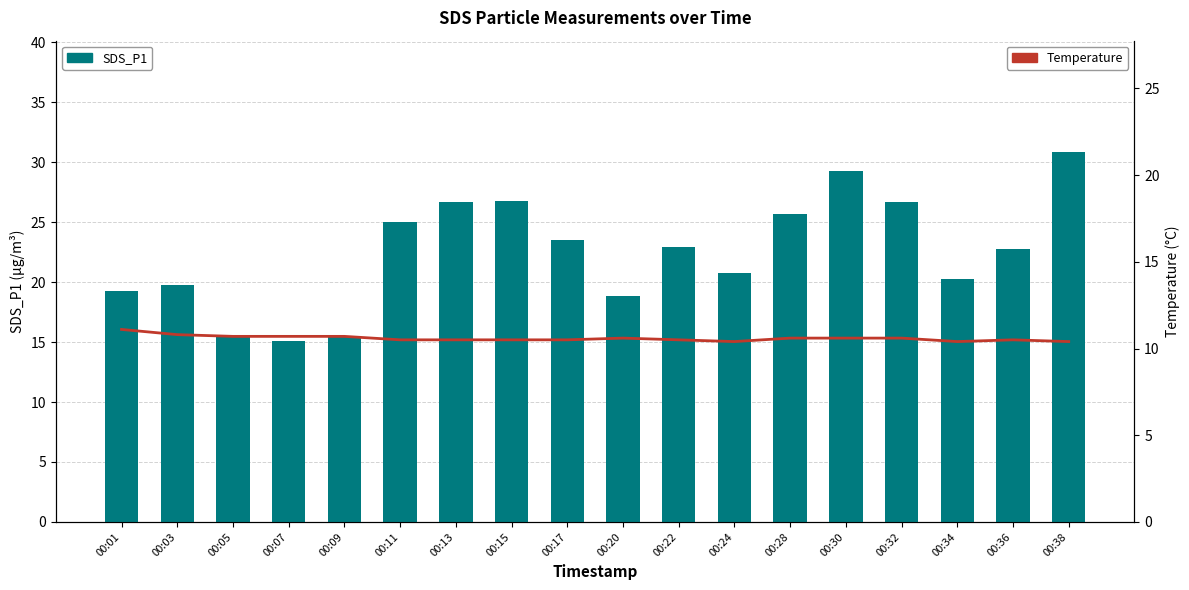

Read the Temperature value at 00:01.

11.1